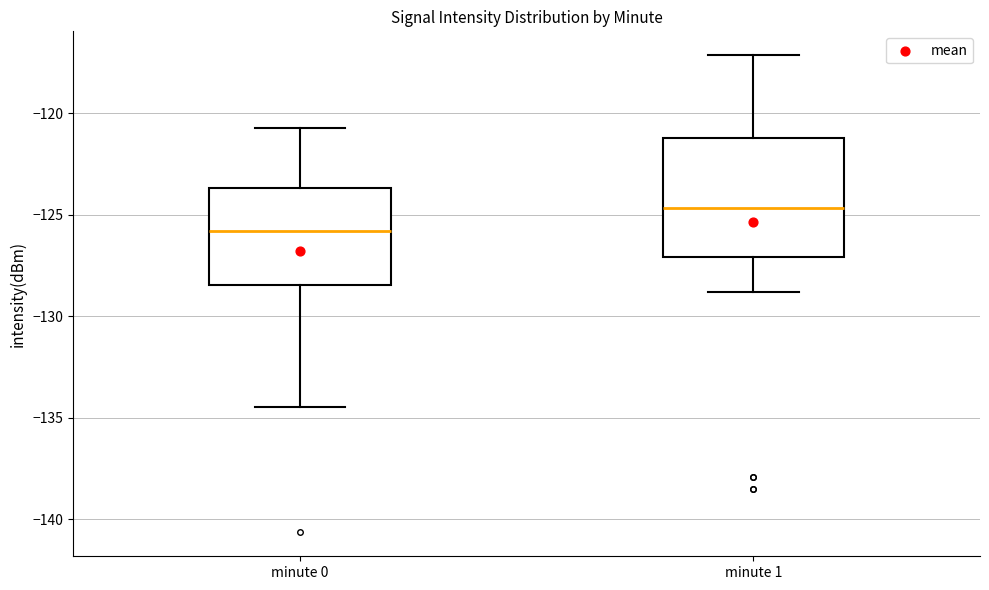

Comparing the boxes themselves (not the whiskers), which one is the tallest?

minute 1